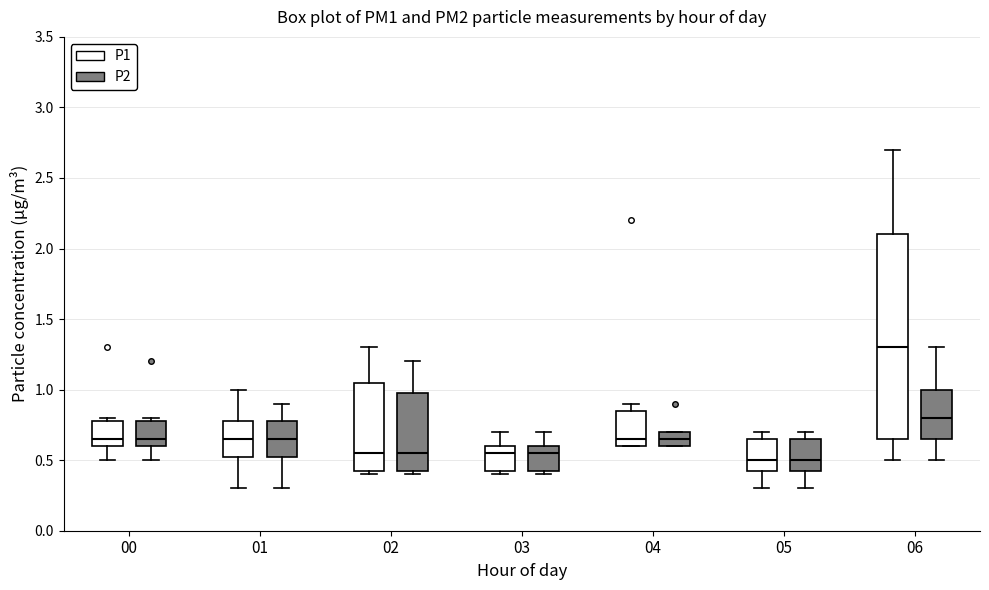

Reading left to right, transcribe this box plot: for each box, give where its median line is, the range the box spans, and where its two whiskers end, as read against the y-axis. The values are not printed on the chart, so give them approximately, as read against the axis.

00 (P1): median 0.65, box 0.60 to 0.80, whiskers 0.50 to 0.80 (just above the box's upper edge)
00 (P2): median 0.65, box 0.60 to 0.80, whiskers 0.50 to 0.80 (just above the box's upper edge)
01 (P1): median 0.65, box 0.55 to 0.80, whiskers 0.30 to 1.00
01 (P2): median 0.65, box 0.55 to 0.80, whiskers 0.30 to 0.90
02 (P1): median 0.55, box 0.45 to 1.05, whiskers 0.40 to 1.30
02 (P2): median 0.55, box 0.45 to 1.00, whiskers 0.40 to 1.20
03 (P1): median 0.55, box 0.45 to 0.60, whiskers 0.40 to 0.70
03 (P2): median 0.55, box 0.45 to 0.60, whiskers 0.40 to 0.70
04 (P1): median 0.65, box 0.60 to 0.85, whiskers 0.60 to 0.90
04 (P2): median 0.65, box 0.60 to 0.70, whiskers 0.60 to 0.70
05 (P1): median 0.50, box 0.45 to 0.65, whiskers 0.30 to 0.70
05 (P2): median 0.50, box 0.45 to 0.65, whiskers 0.30 to 0.70
06 (P1): median 1.30, box 0.65 to 2.10, whiskers 0.50 to 2.70
06 (P2): median 0.80, box 0.65 to 1.00, whiskers 0.50 to 1.30